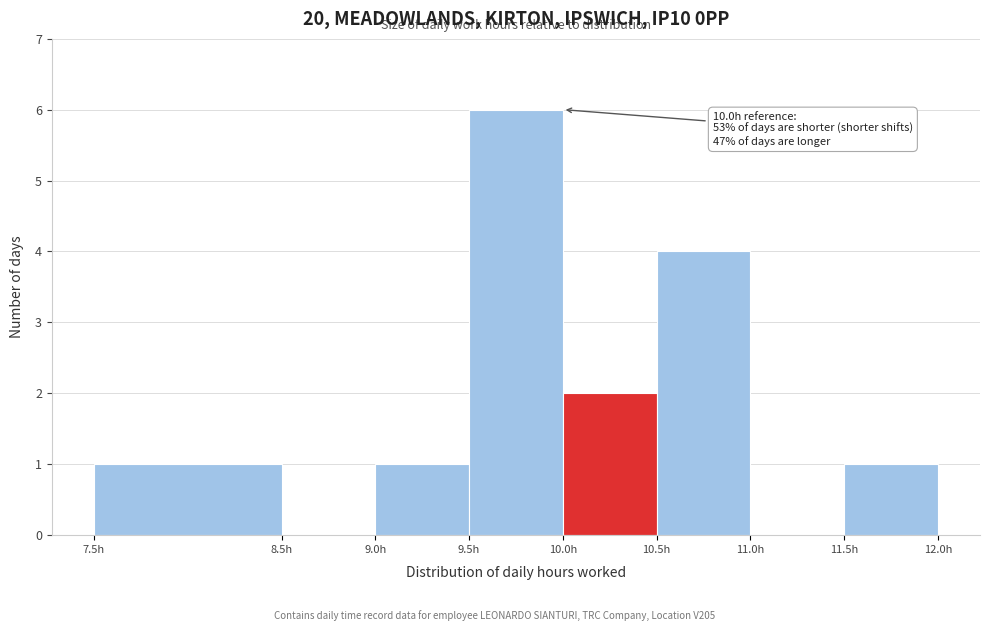

Over which range of the x-axis is the bar tallest?

9.5 to 10.0